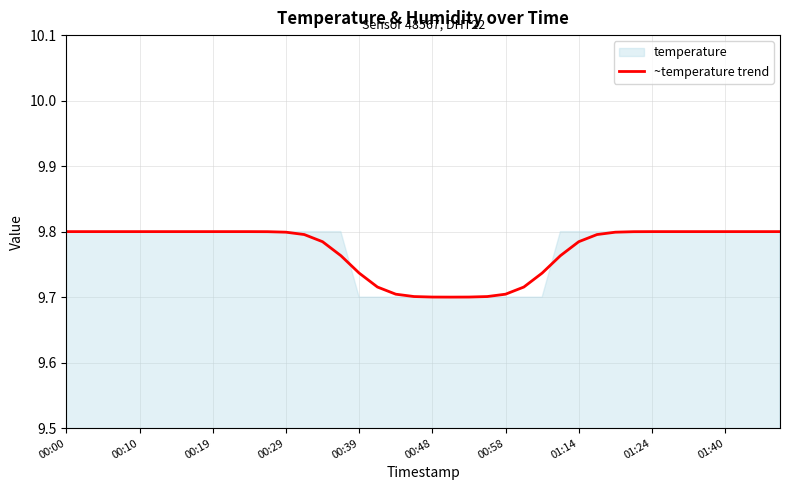

The ~temperature trend series shows 4.7 at 01:40. True or false?

False